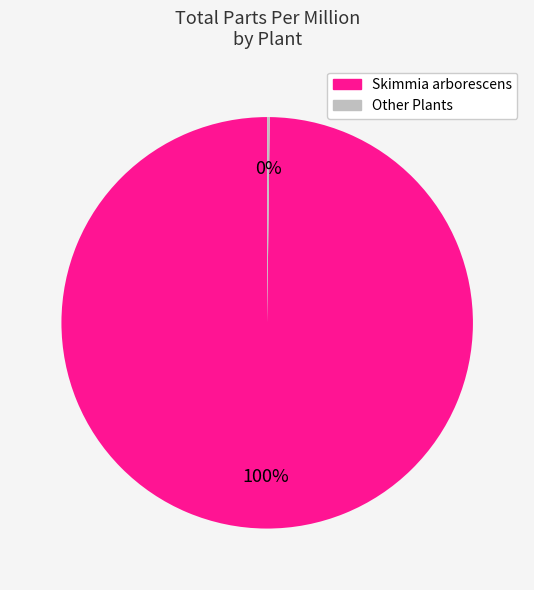

To the nearest percent, what is the difference between the largest and smallest slice percentages?

100%